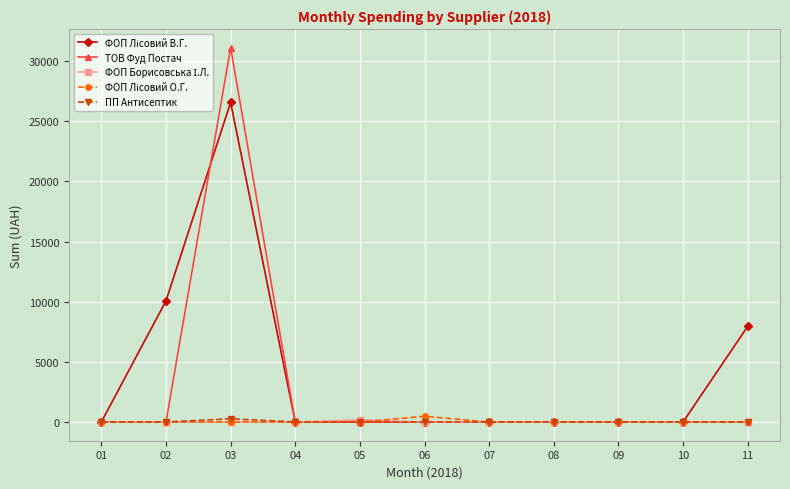

Which series has the widest spread of values?

ТОВ Фуд Постач